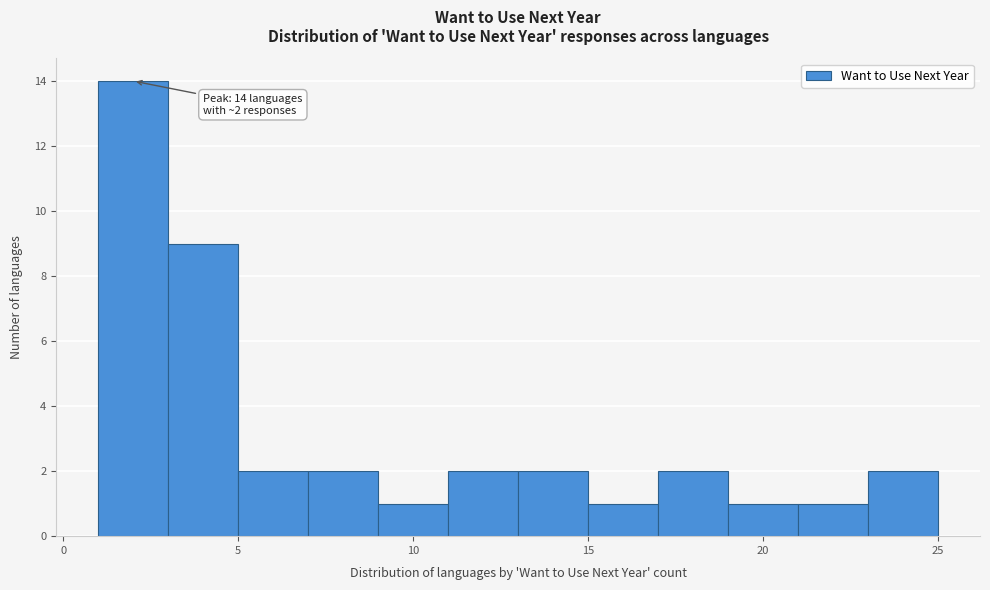

Which range on the x-axis has the tallest bar?

1 to 3